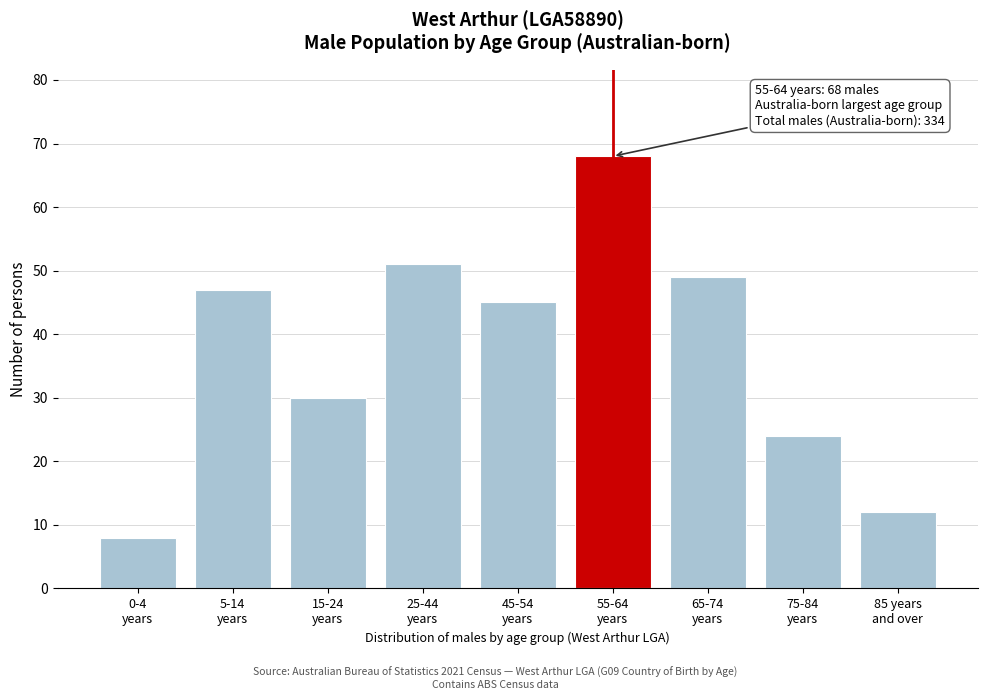

Reading left to right, what are all the values shown in this chart?

8	47	30	51	45	68	49	24	12